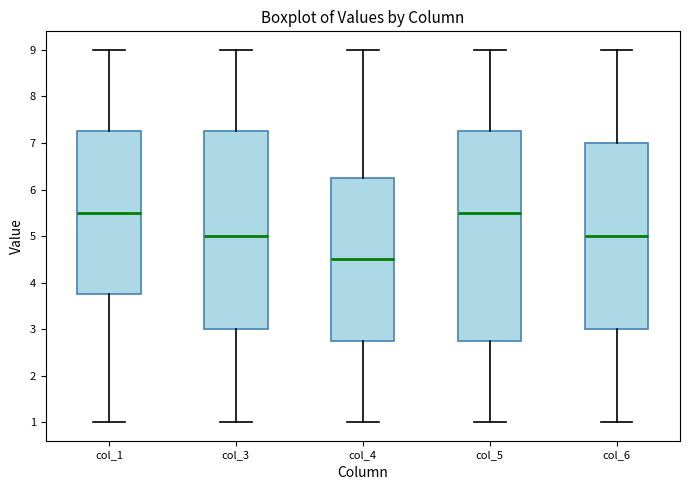

Reading left to right, read every box against the y-axis: the position of its median line, the range the box covers, and the ends of its whiskers. The values are not printed on the chart, so give them approximately, as read against the axis.

col_1: median 5.5, box 3.8 to 7.3, whiskers 1.0 to 9.0
col_3: median 5.0, box 3.0 to 7.3, whiskers 1.0 to 9.0
col_4: median 4.5, box 2.8 to 6.3, whiskers 1.0 to 9.0
col_5: median 5.5, box 2.8 to 7.3, whiskers 1.0 to 9.0
col_6: median 5.0, box 3.0 to 7.0, whiskers 1.0 to 9.0